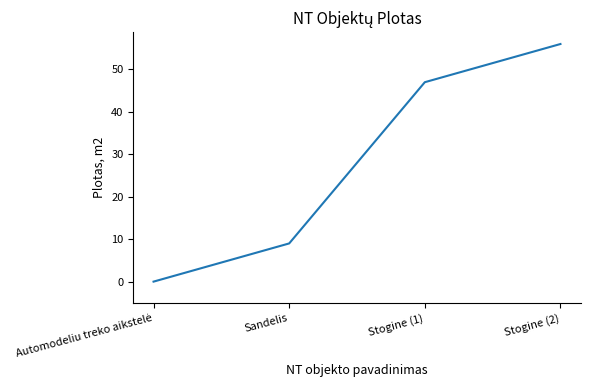

What is the change in value from Stogine (1) to Stogine (2)?

+9